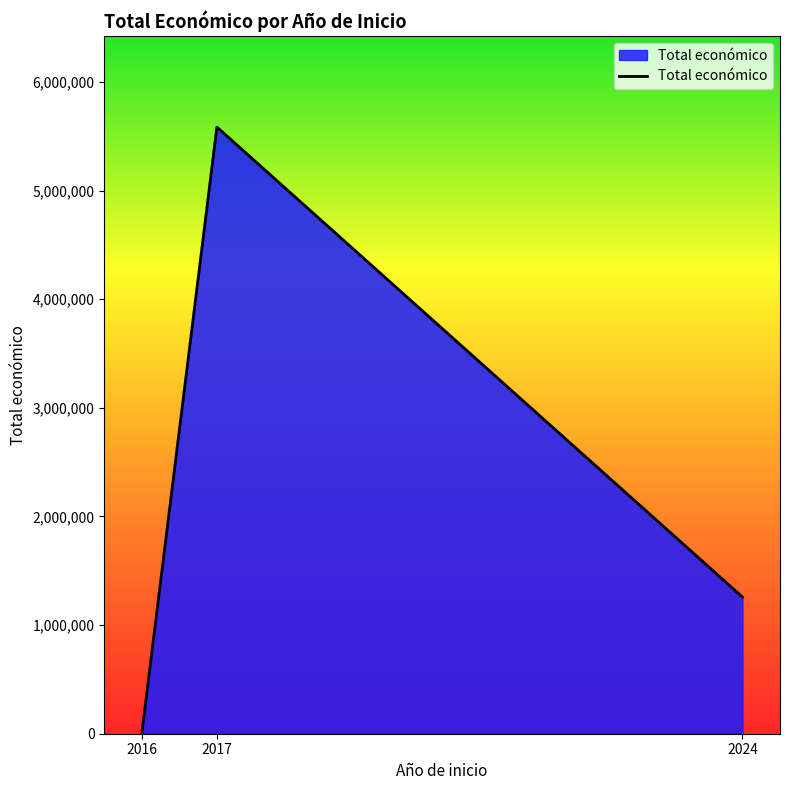

What is the difference between the maximum and minimum values?

5578402